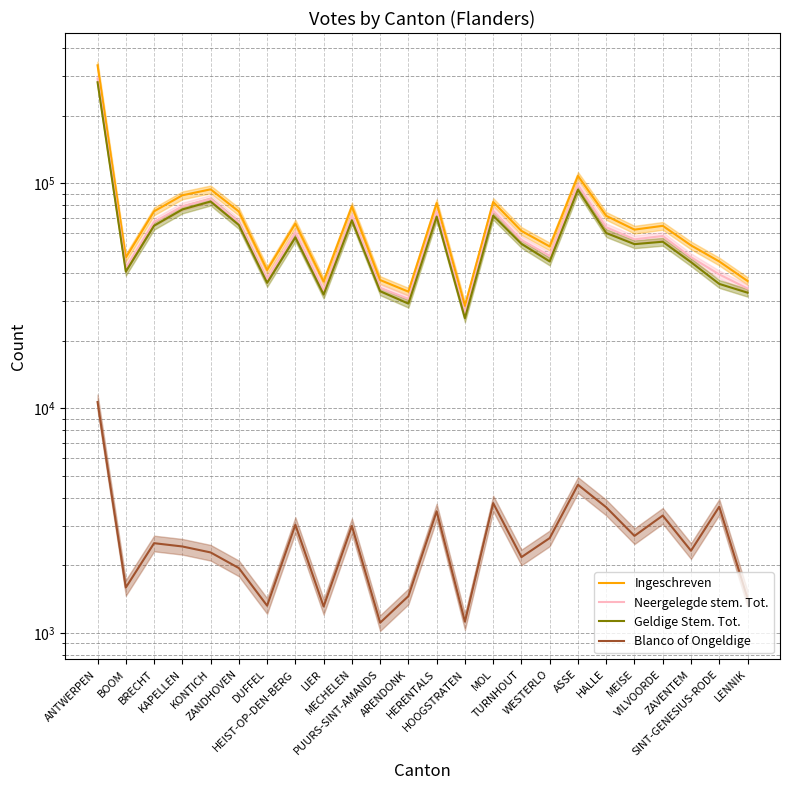

What is the value of the Blanco of Ongeldige point at the 12th from the left?

1460